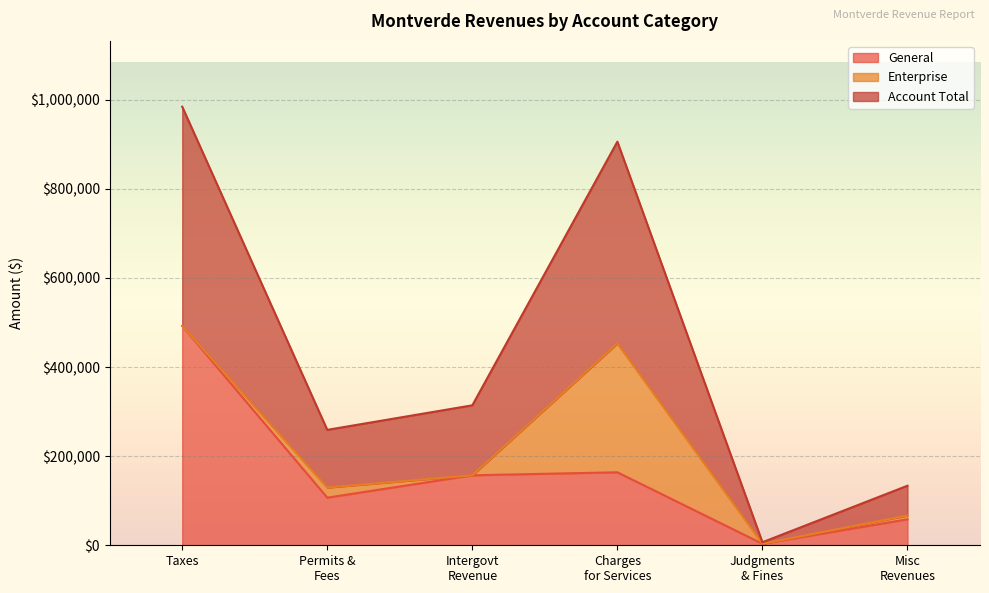

Does the chart display data point markers on the line(s)?

No